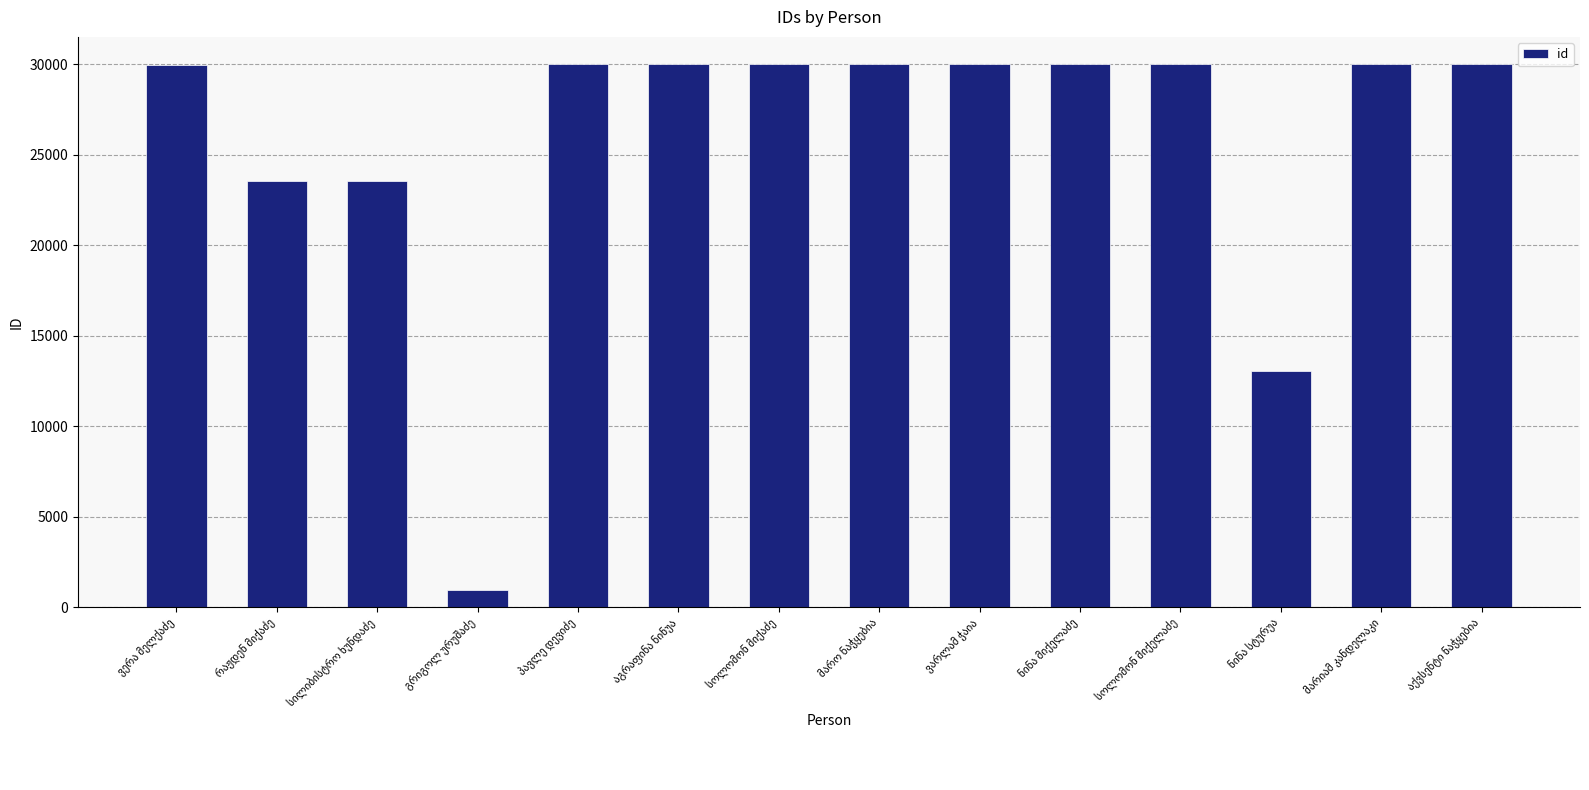

What is the sum of all values?

361068